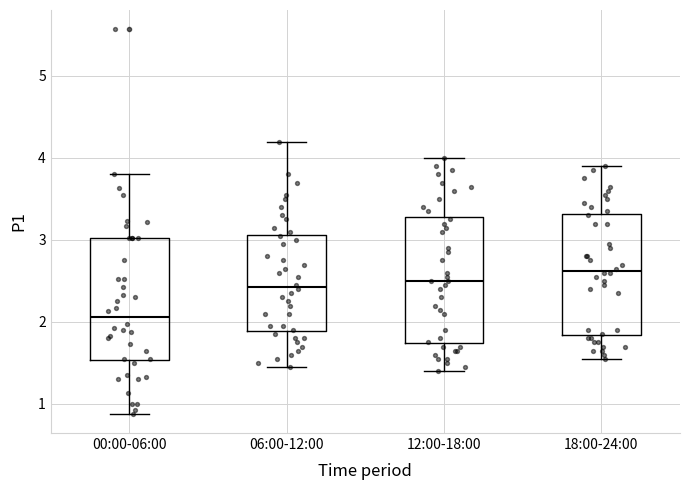

Reading left to right, transcribe this box plot: for each box, give where its median line is, the range the box spans, and where its two whiskers end, as read against the y-axis. The values are not printed on the chart, so give them approximately, as read against the axis.

00:00-06:00: median 2.1, box 1.5 to 3.0, whiskers 0.9 to 3.8
06:00-12:00: median 2.4, box 1.9 to 3.1, whiskers 1.5 to 4.2
12:00-18:00: median 2.5, box 1.7 to 3.3, whiskers 1.4 to 4.0
18:00-24:00: median 2.6, box 1.8 to 3.3, whiskers 1.6 to 3.9